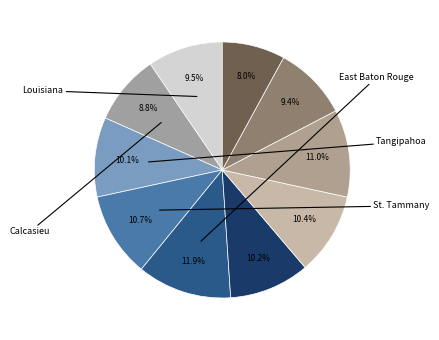

How many segments does this pie chart have?

10